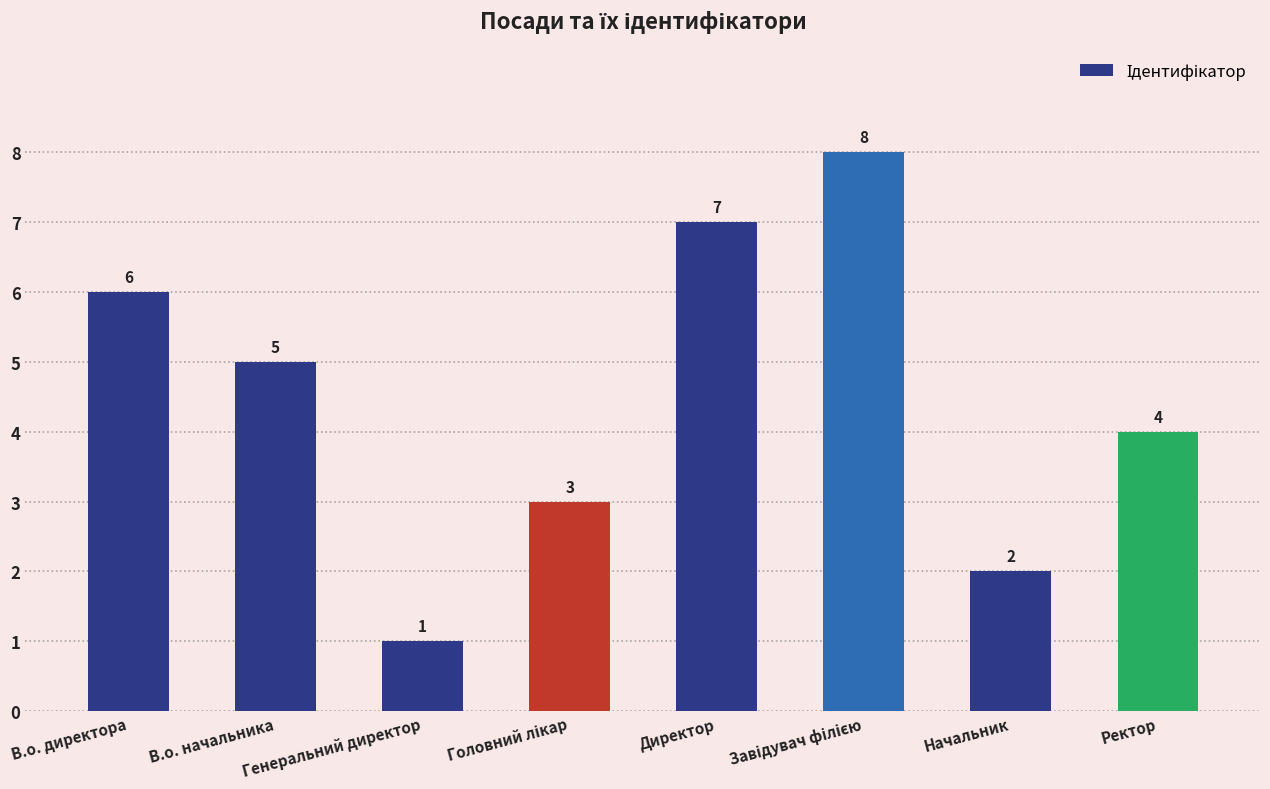

Does the chart contain stacked bars?

No